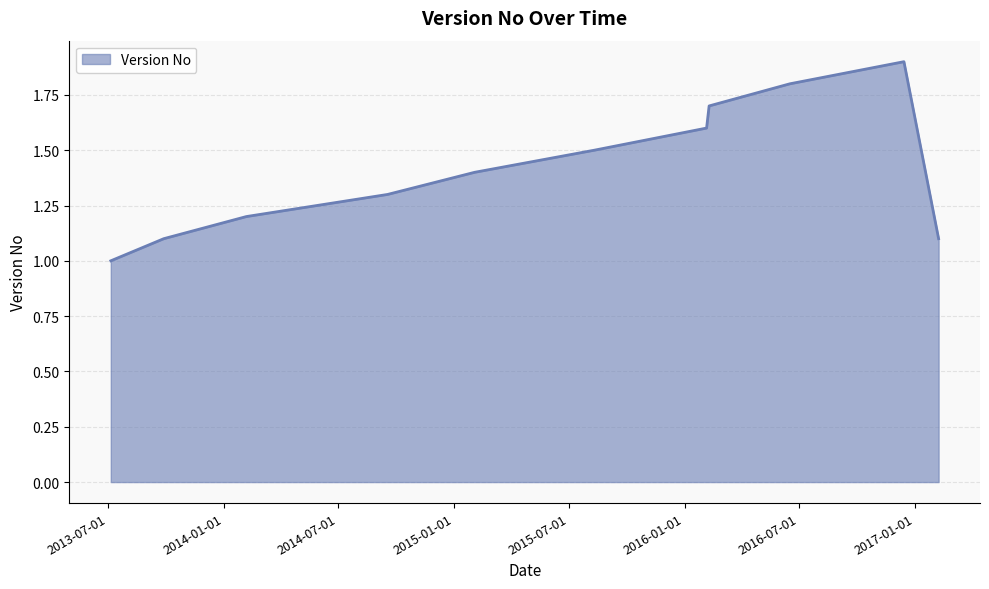

What is the greatest value displayed?

1.9